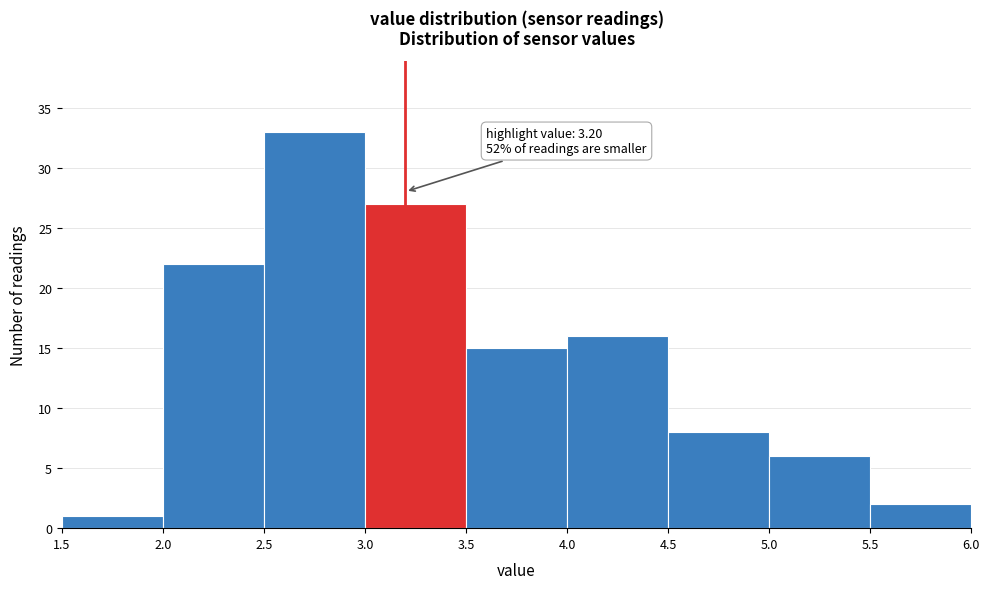

Which range on the x-axis has the tallest bar?

2.5 to 3.0